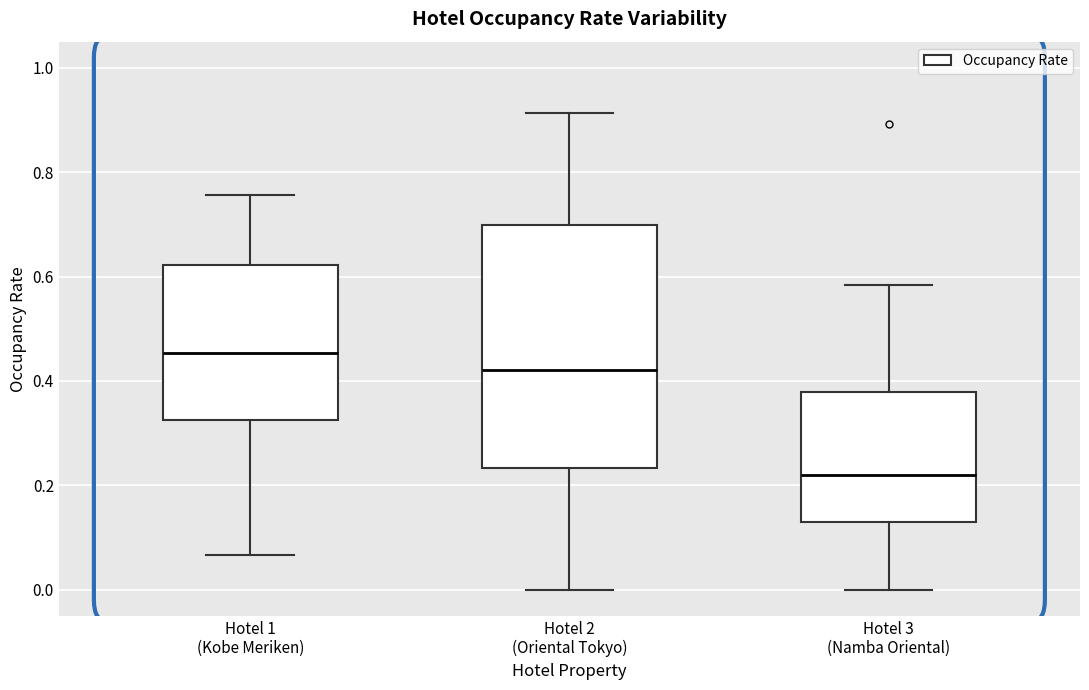

Reading left to right, transcribe this box plot: for each box, give where its median line is, the range the box spans, and where its two whiskers end, as read against the y-axis. The values are not printed on the chart, so give them approximately, as read against the axis.

Hotel 1 (Kobe Meriken): median 0.46, box 0.32 to 0.62, whiskers 0.06 to 0.76
Hotel 2 (Oriental Tokyo): median 0.42, box 0.24 to 0.70, whiskers 0.00 to 0.92
Hotel 3 (Namba Oriental): median 0.22, box 0.12 to 0.38, whiskers 0.00 to 0.58